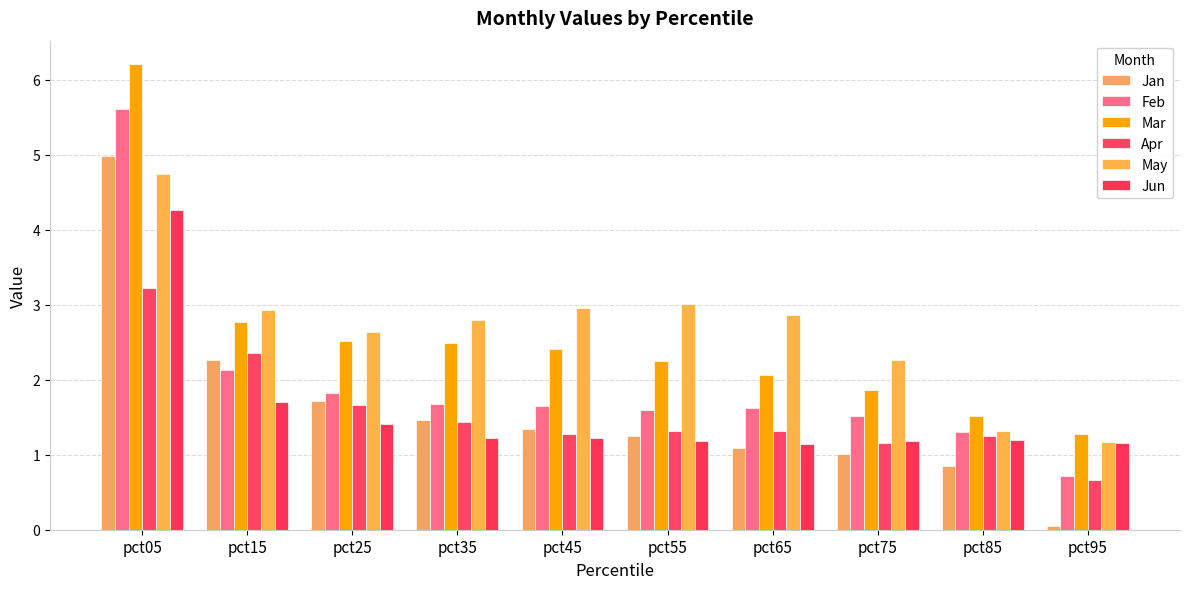

What is the difference between the maximum and minimum values in the Apr series?

2.6